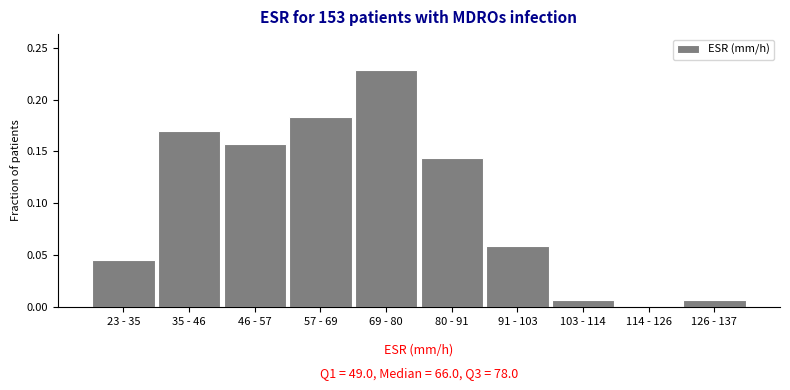

Between 91 - 103 and 46 - 57, which is larger?

46 - 57